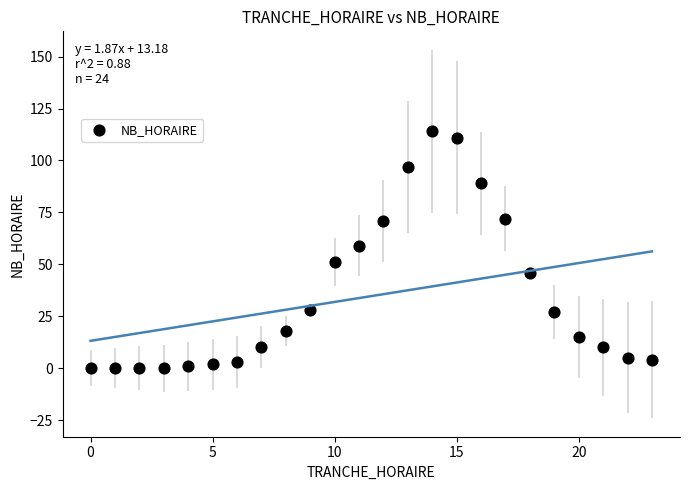

What Y value in the scatter plot is closest to 57?

59